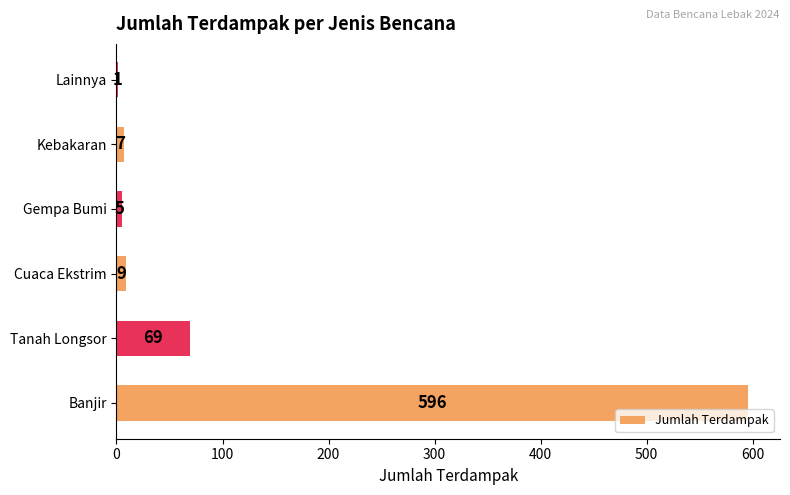

What is the change in value from Banjir to Lainnya?

-595